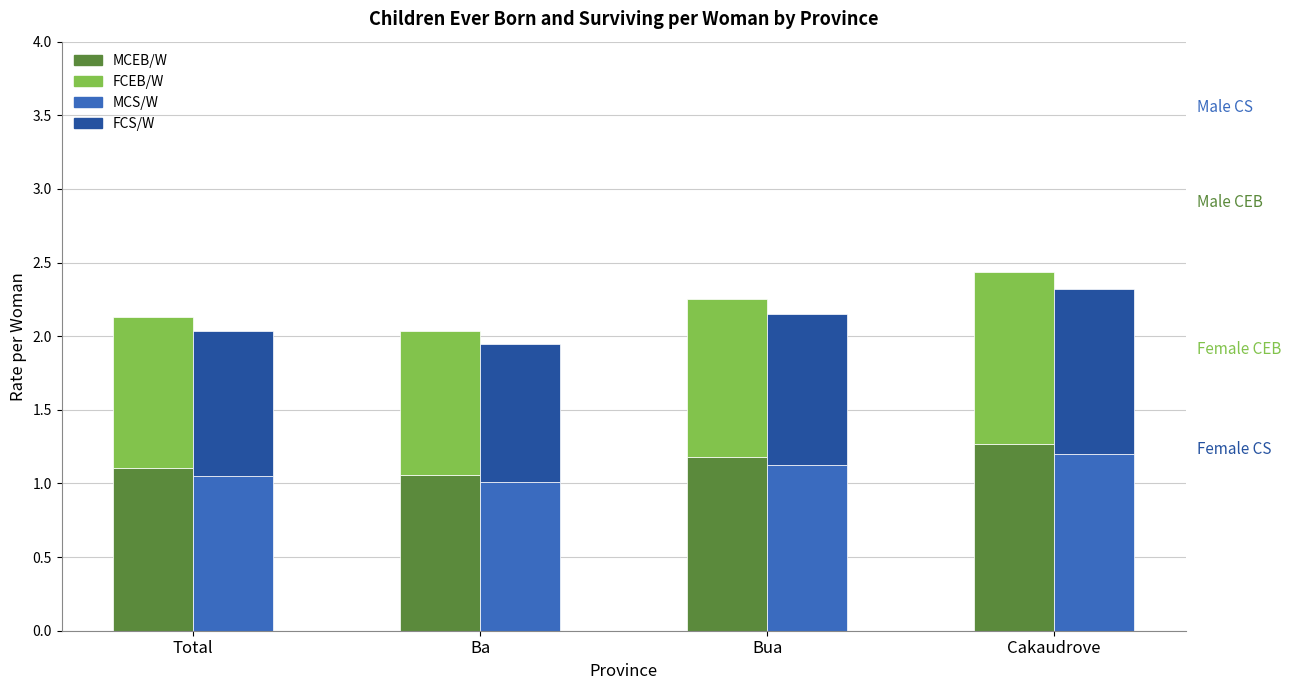

Are the bars horizontal?

No